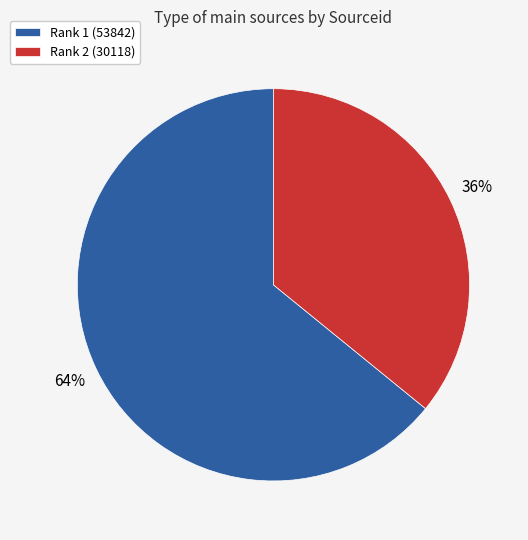

To the nearest percent, what portion does Rank 2 (30118) represent?

36%